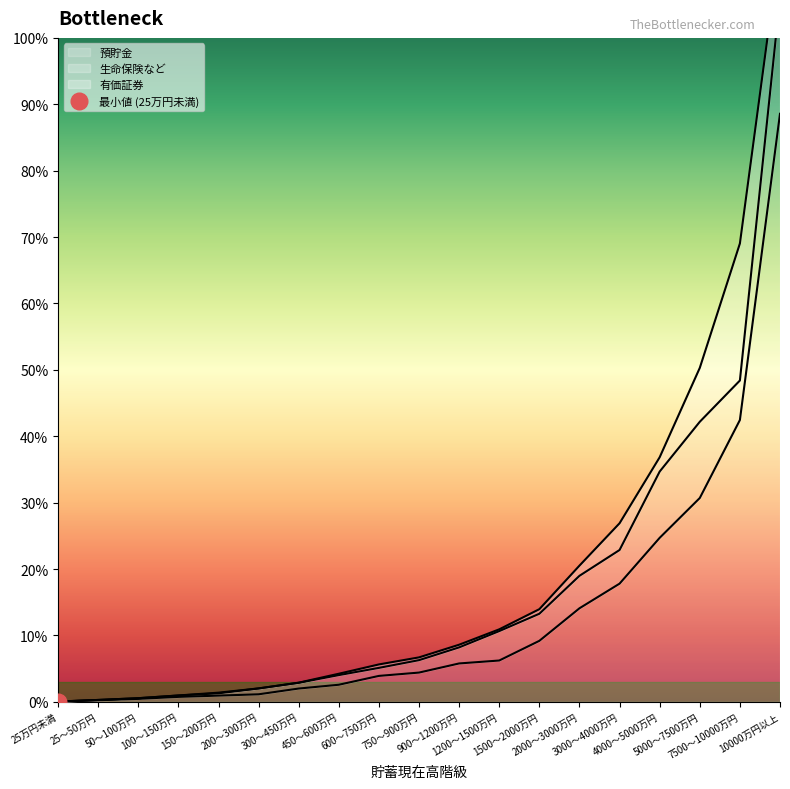

At which category does the chart reach its minimum across all series?

25万円未満